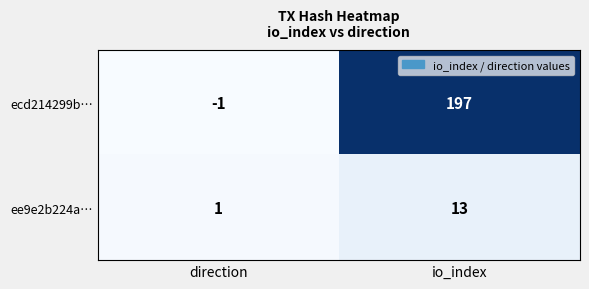

How many categories are shown in the chart?

2